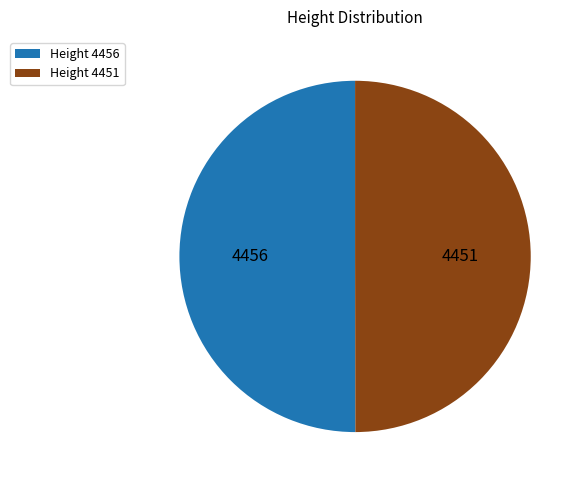

The 4451 slice represents 50% of the pie. True or false?

True